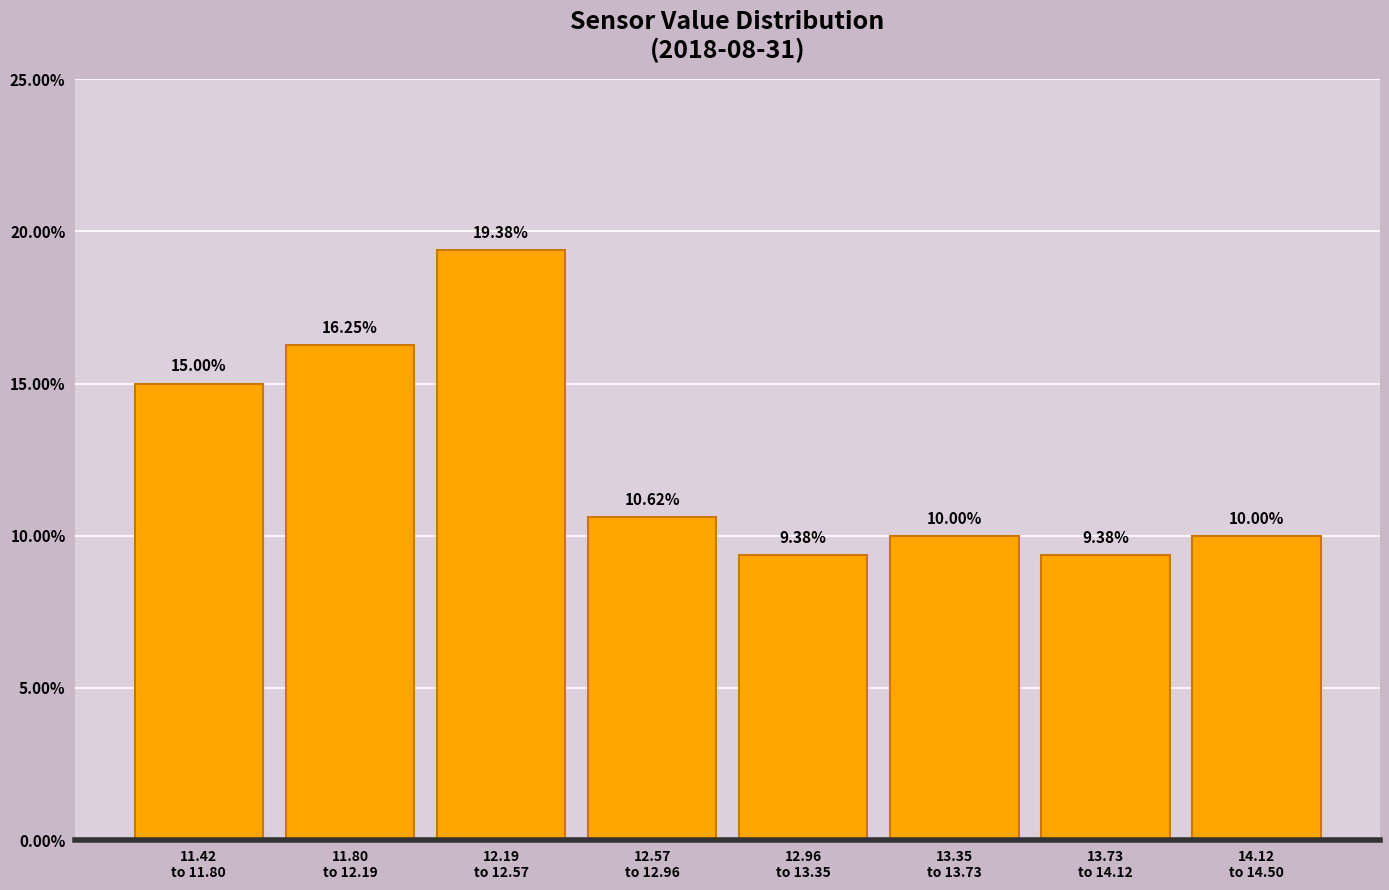

What is the difference between the second highest and minimum values?

6.9